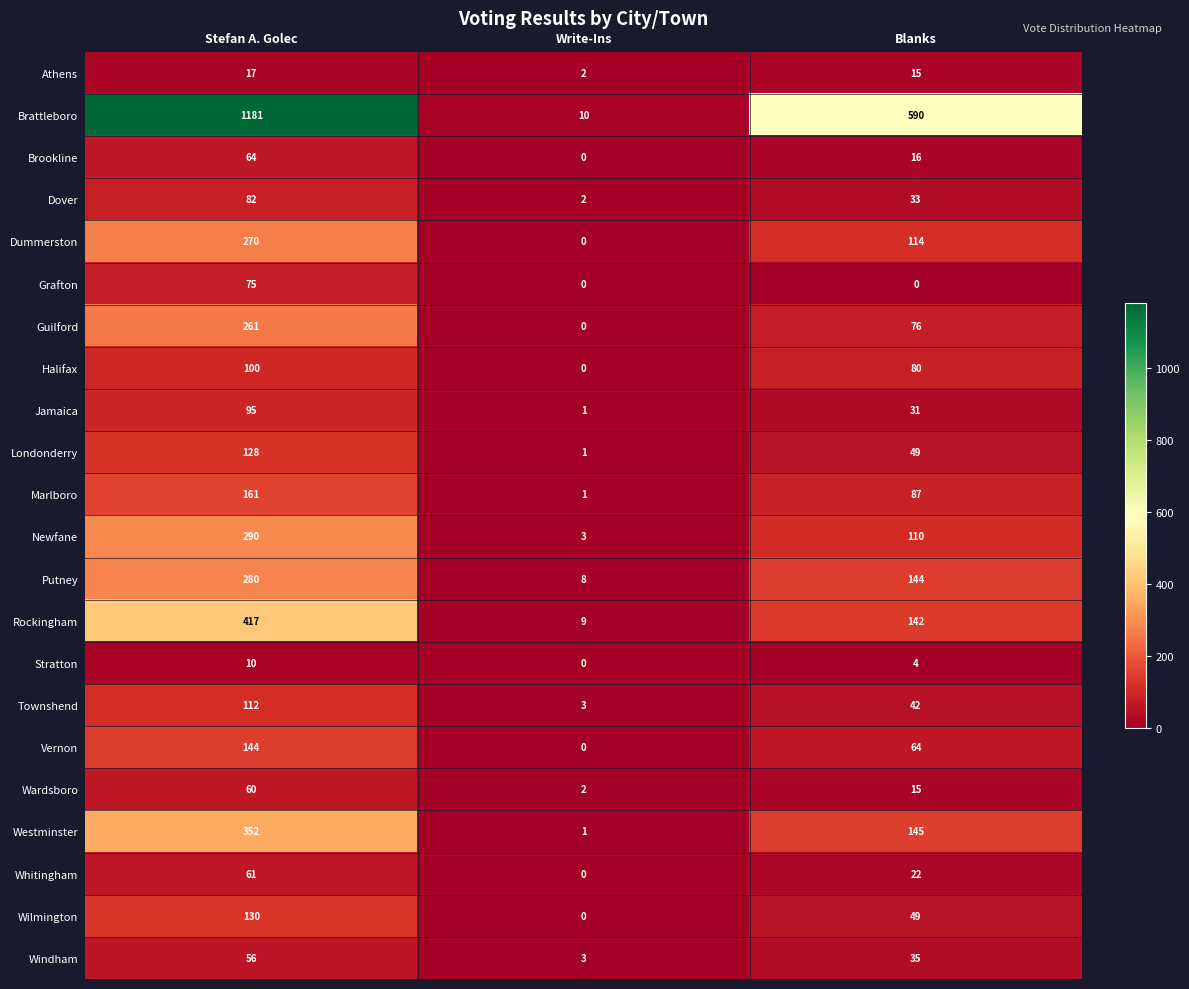

What is the average value of the Guilford series?

112